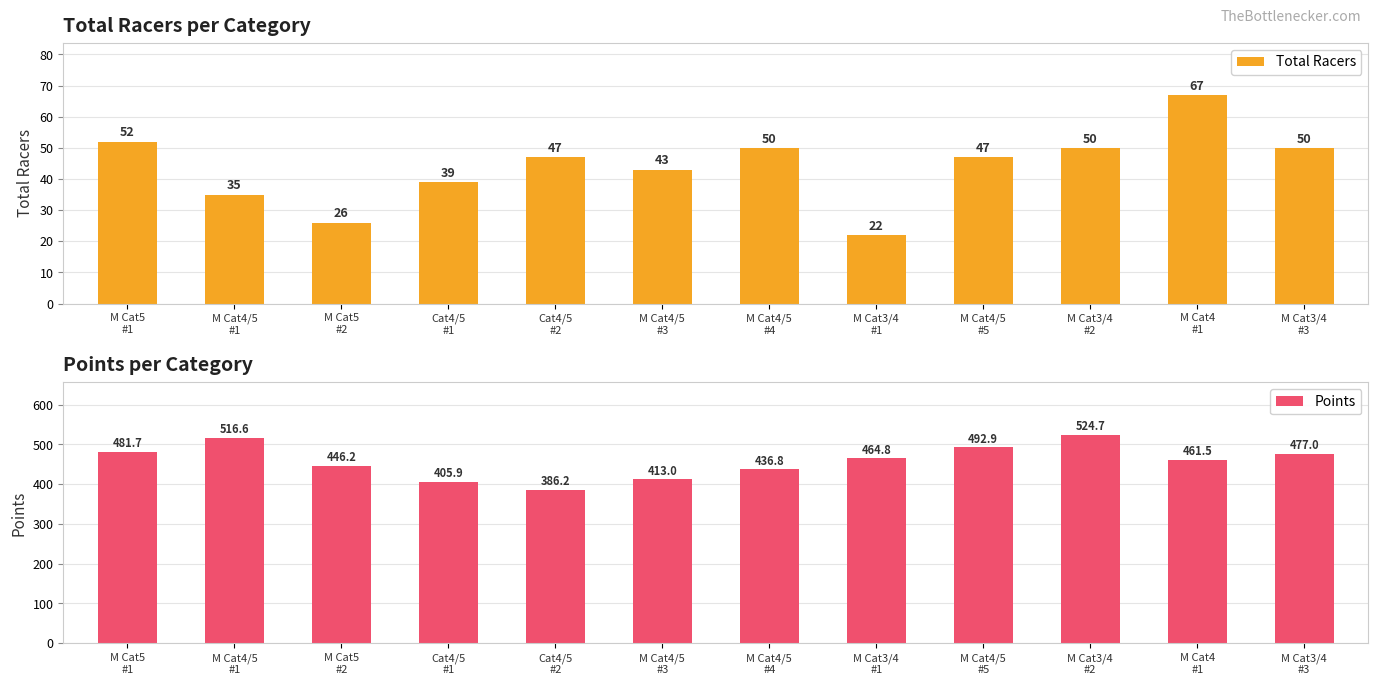

What are all the series names shown in the legend?

Total Racers, Points